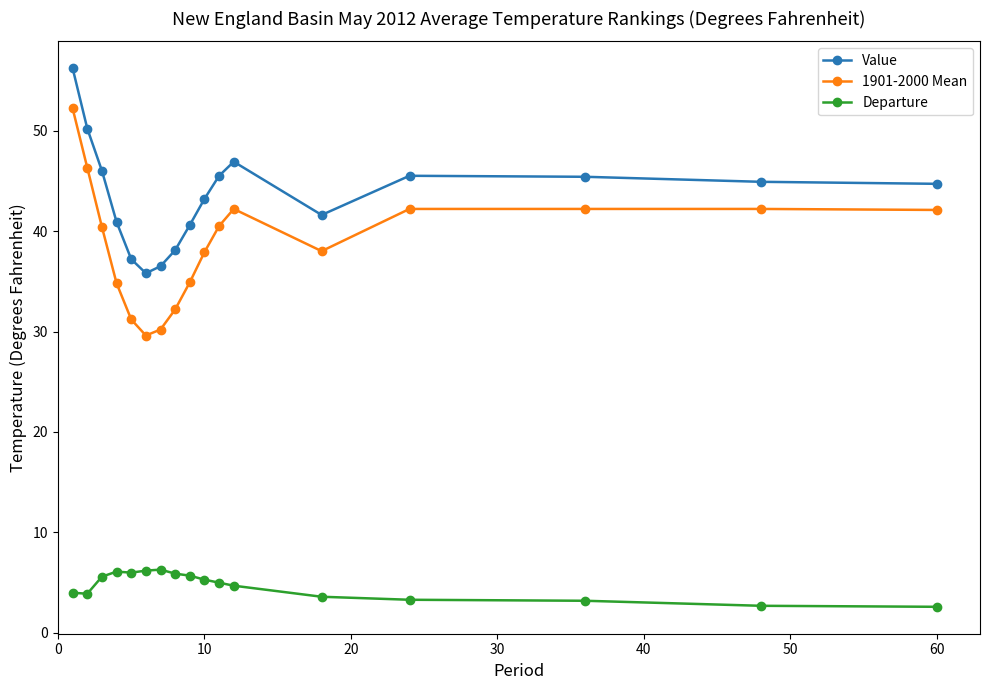

What is the average value of the Departure series?

4.7